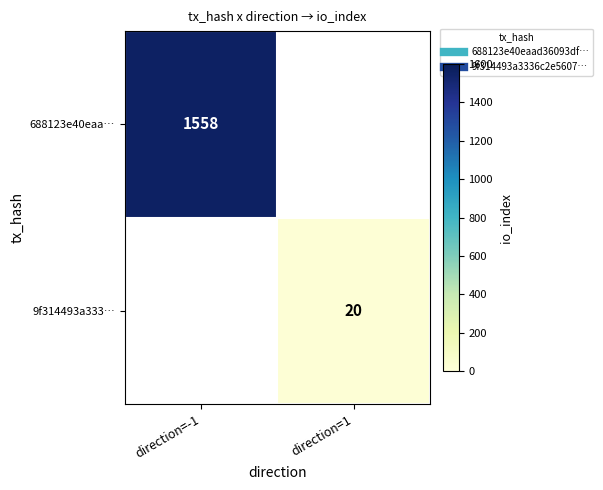

Is the value of 688123e40eaa… at direction=1 greater than the value of 9f314493a333… at direction=-1?

No